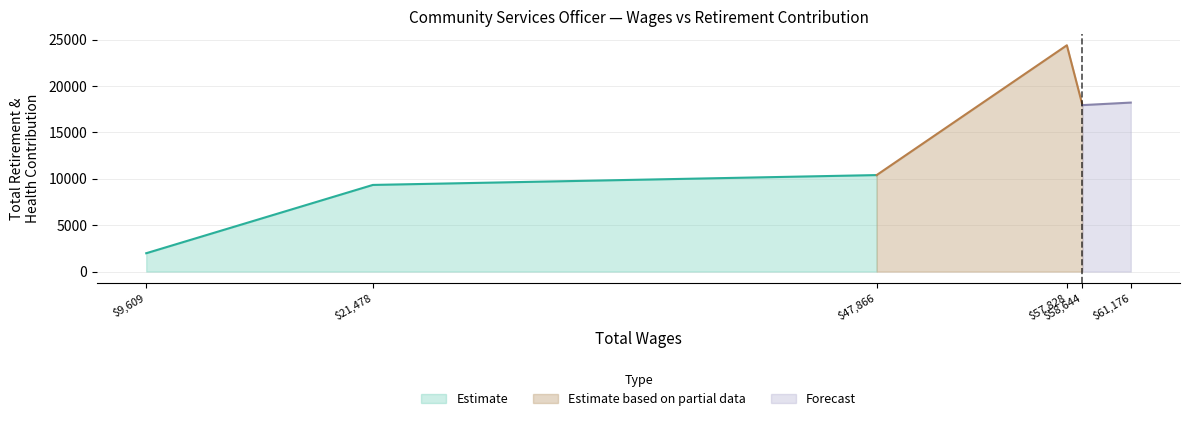

What is the change in value from 61176.0 to 21478.0?

-8874